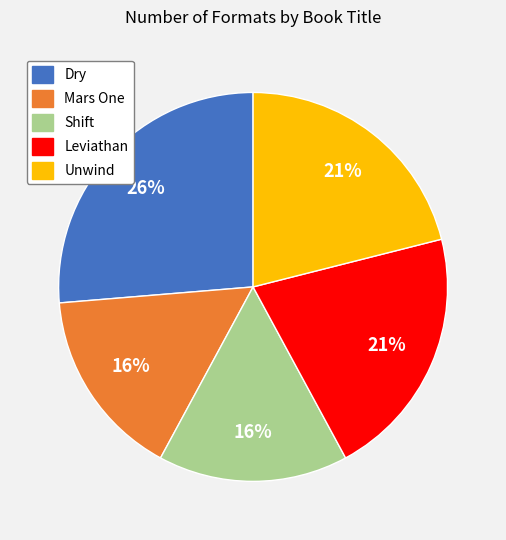

To the nearest percent, what is the average slice percentage?

20%